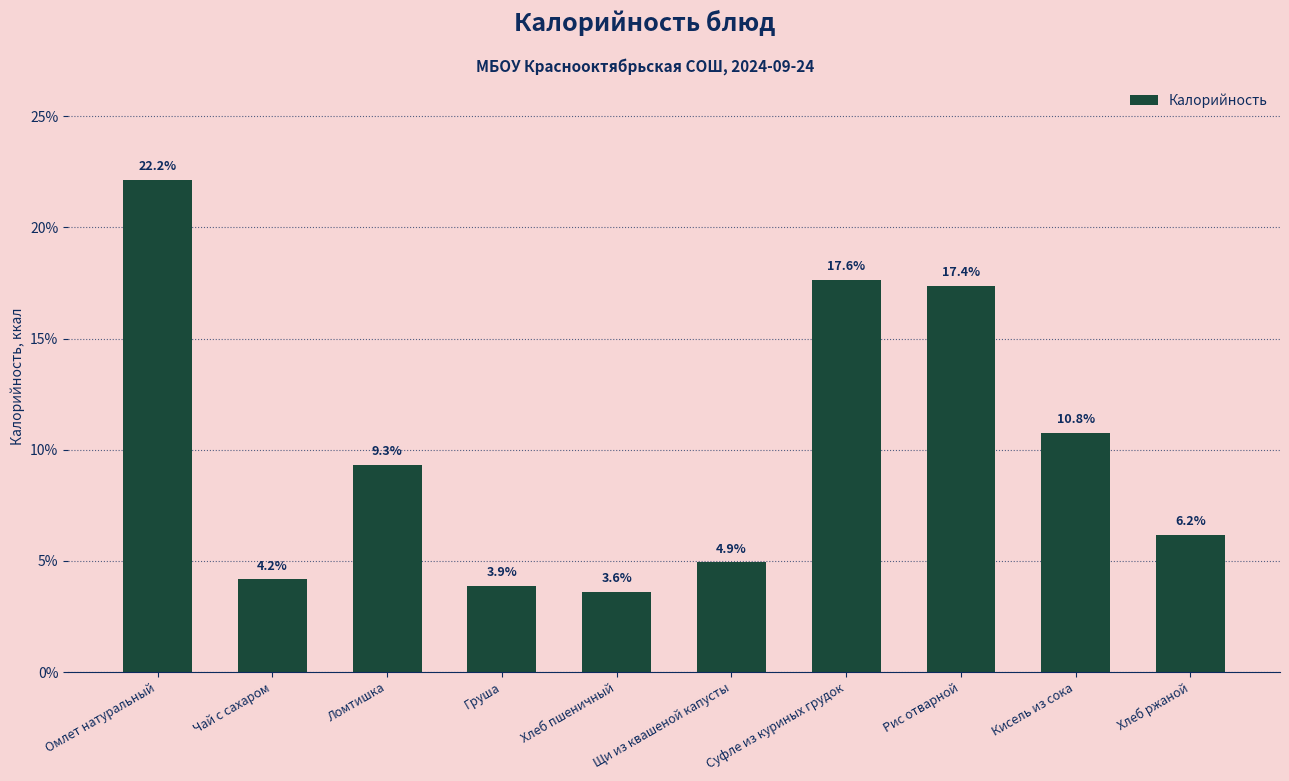

Which category has the highest value across all series?

Омлет натуральный